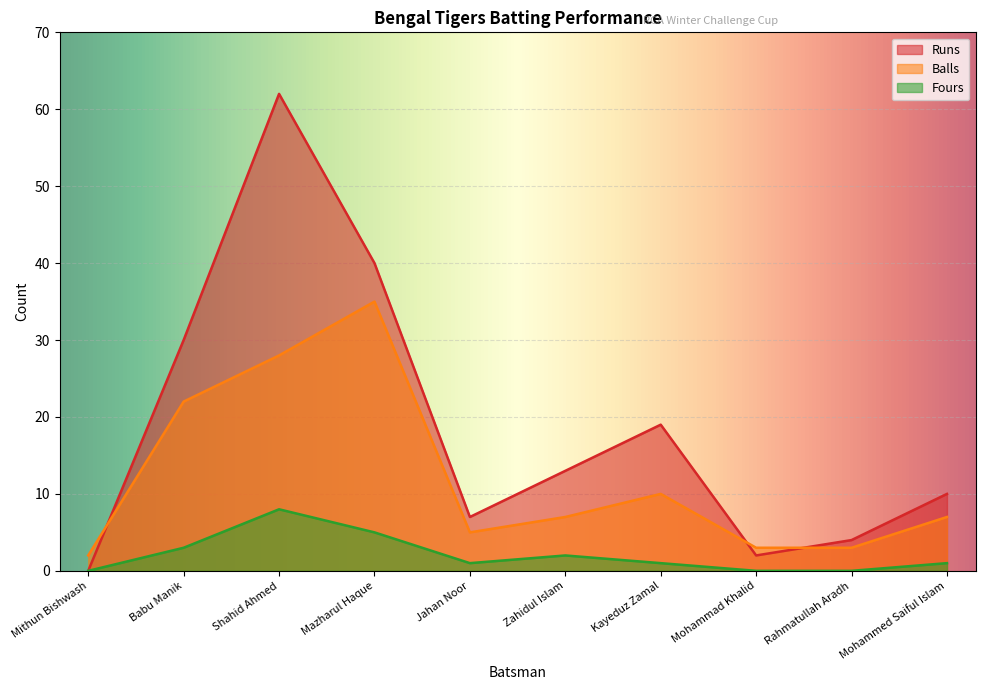

At which category is the sum across all series the highest?

Shahid Ahmed